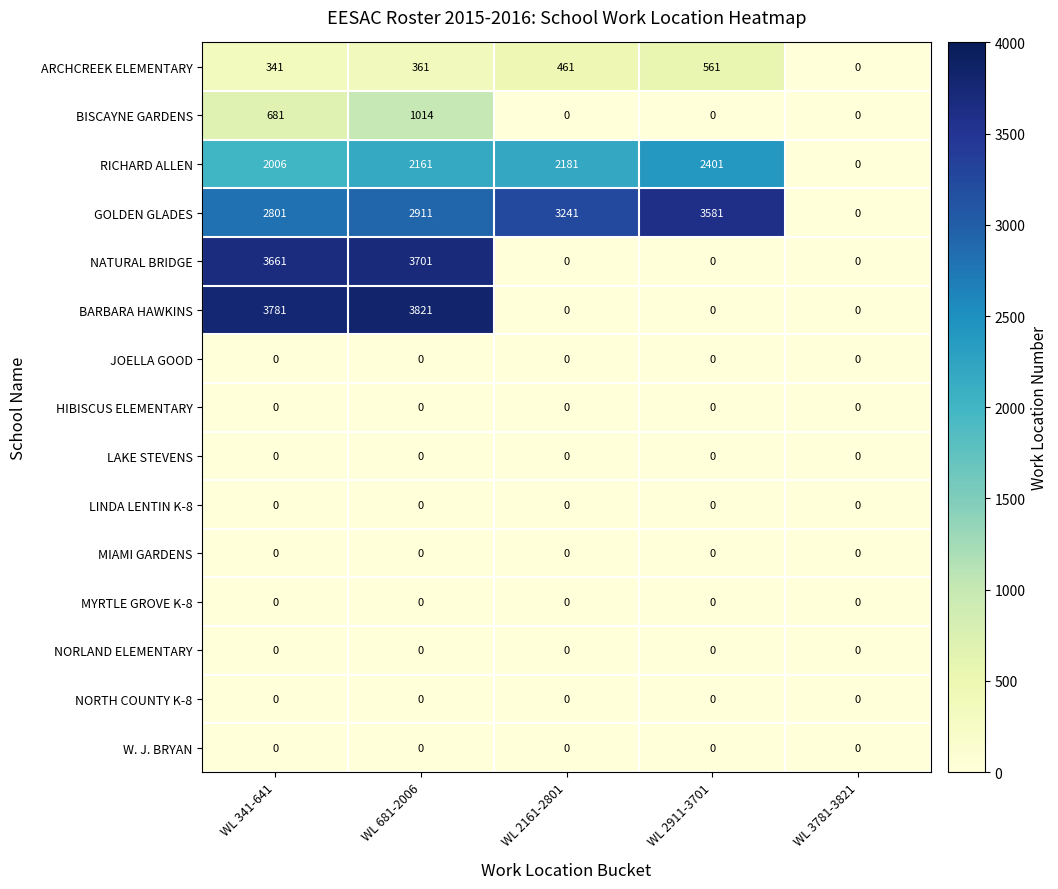

Between WL 341-641 and WL 2161-2801, which series saw the biggest shift?

BARBARA HAWKINS